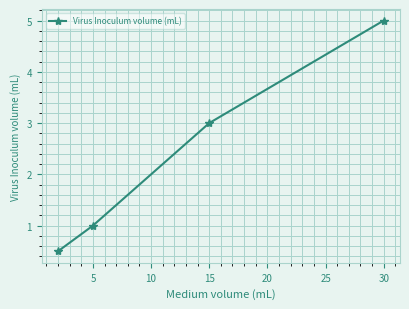

What is the average value?

2.4